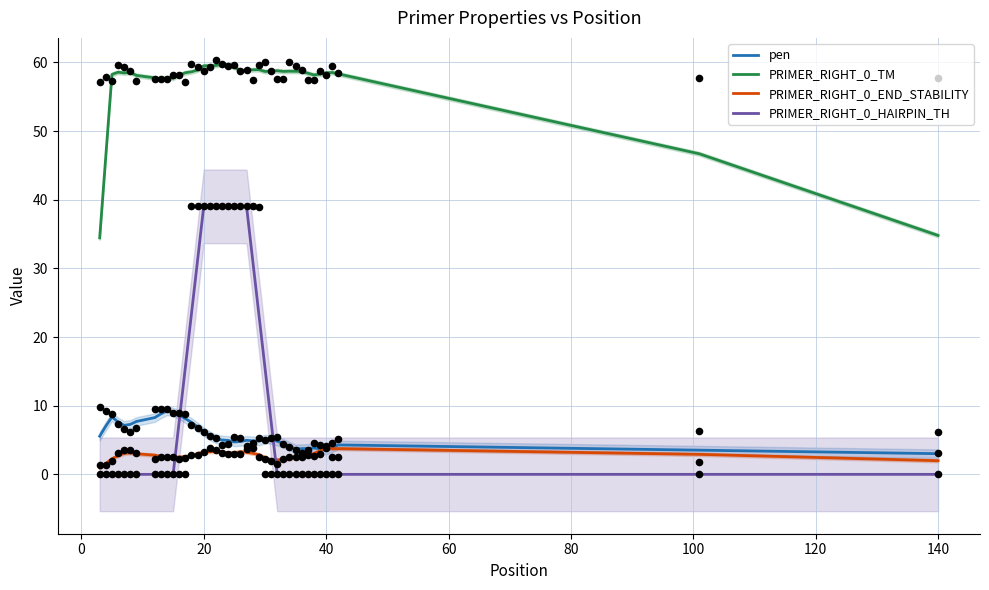

True or false: PRIMER_RIGHT_0_TM and pen cross at least once.

False